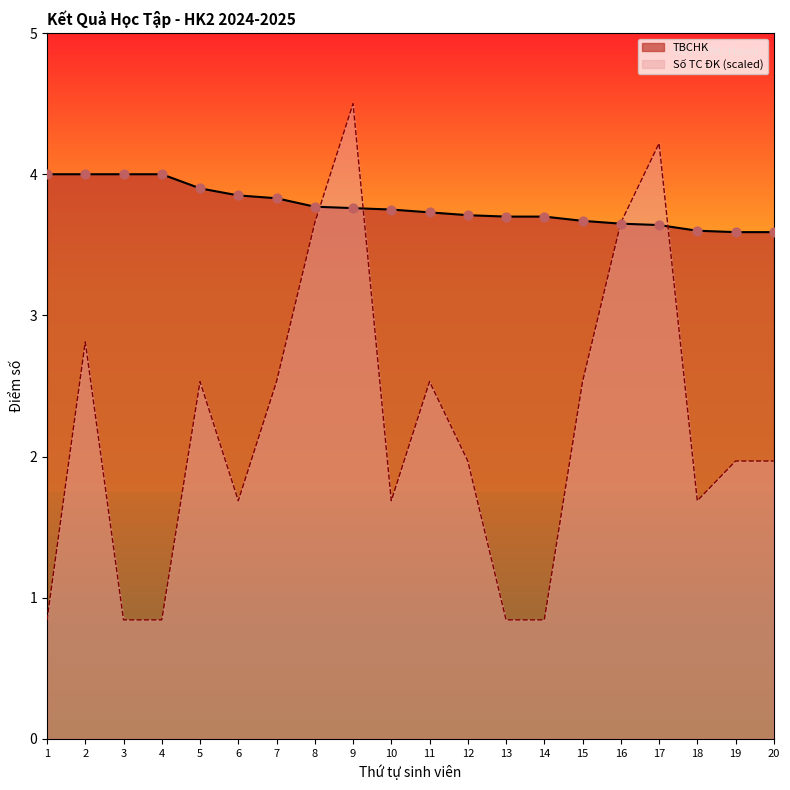

What are all the series names shown in the legend?

TBCHK, Số TC ĐK (scaled)